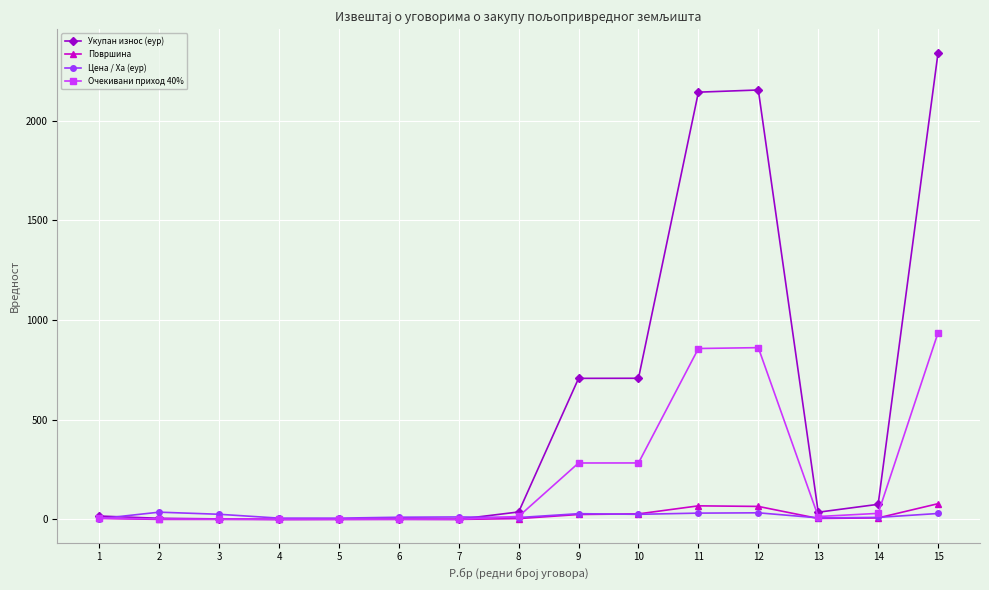

What is the value of the Површина point at the 2nd from the left?

0.2